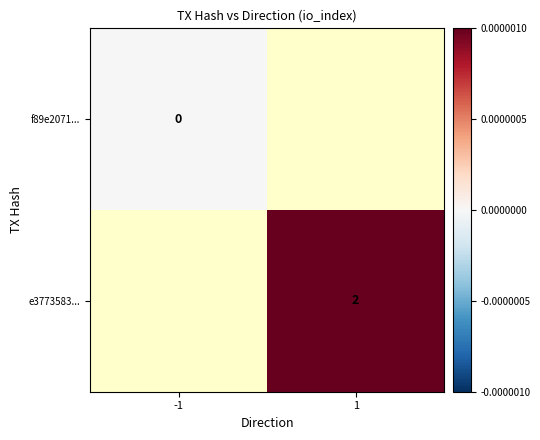

Is the value of f89e2071... at -1 greater than the value of e3773583... at 1?

No